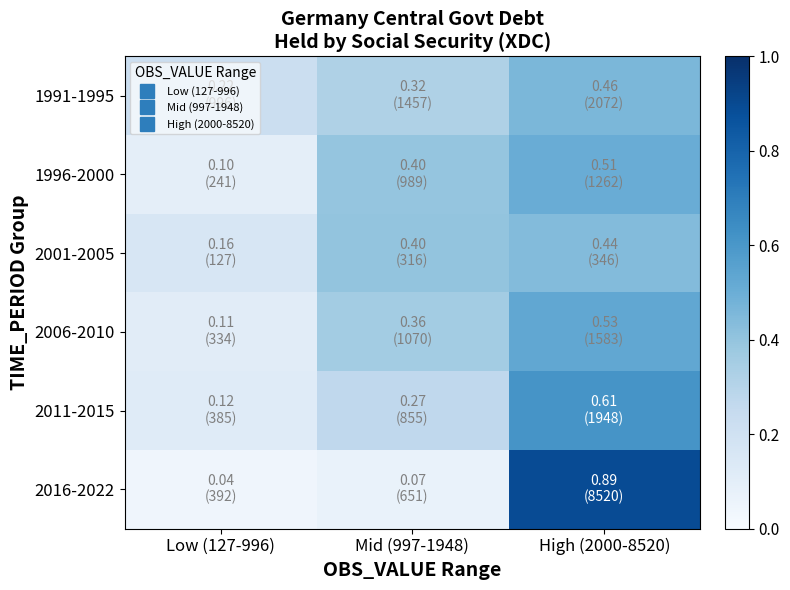

Which series has the widest spread of values?

2016-2022